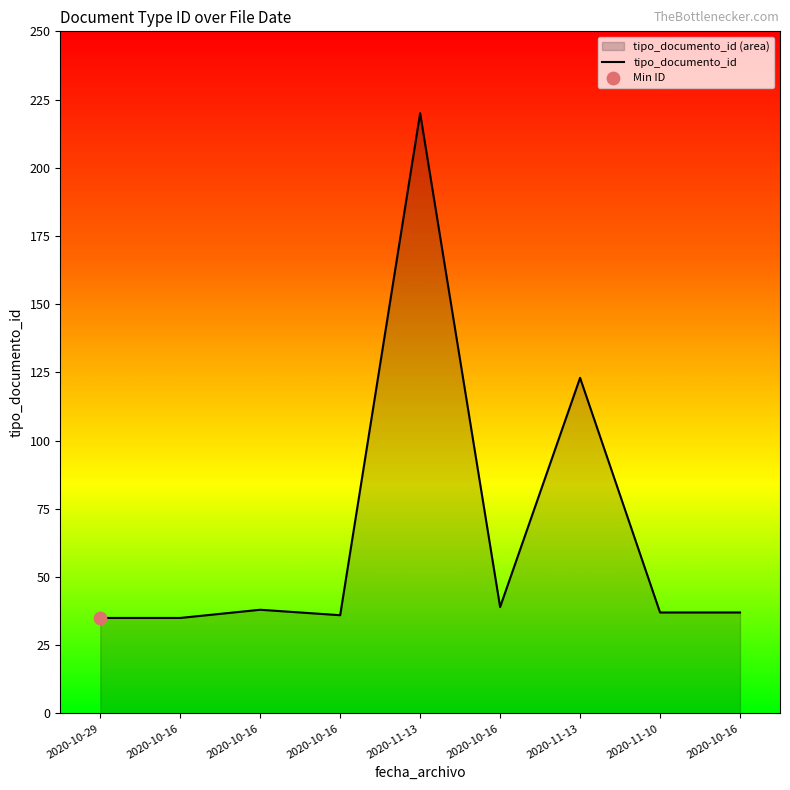

What is the change in value from 2020-10-16 to 2020-11-13?

+84